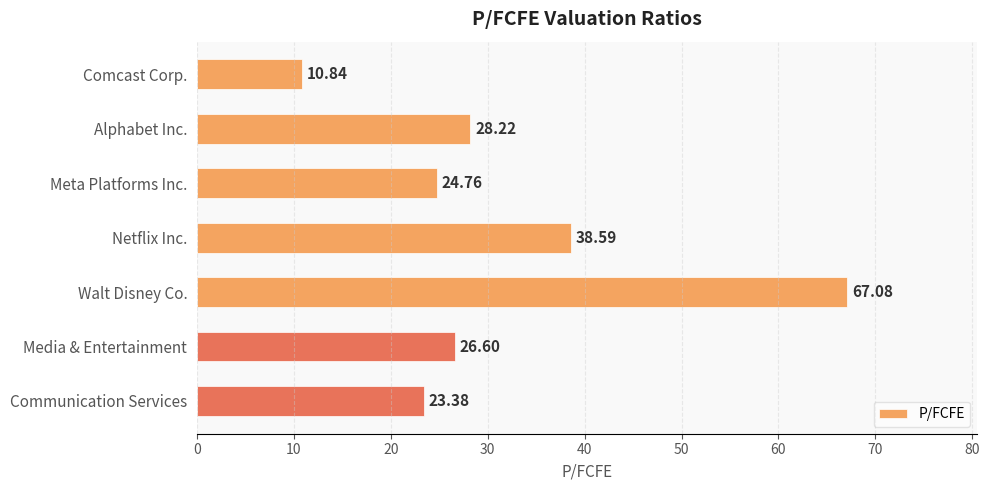

How many data points are less than 26?

3